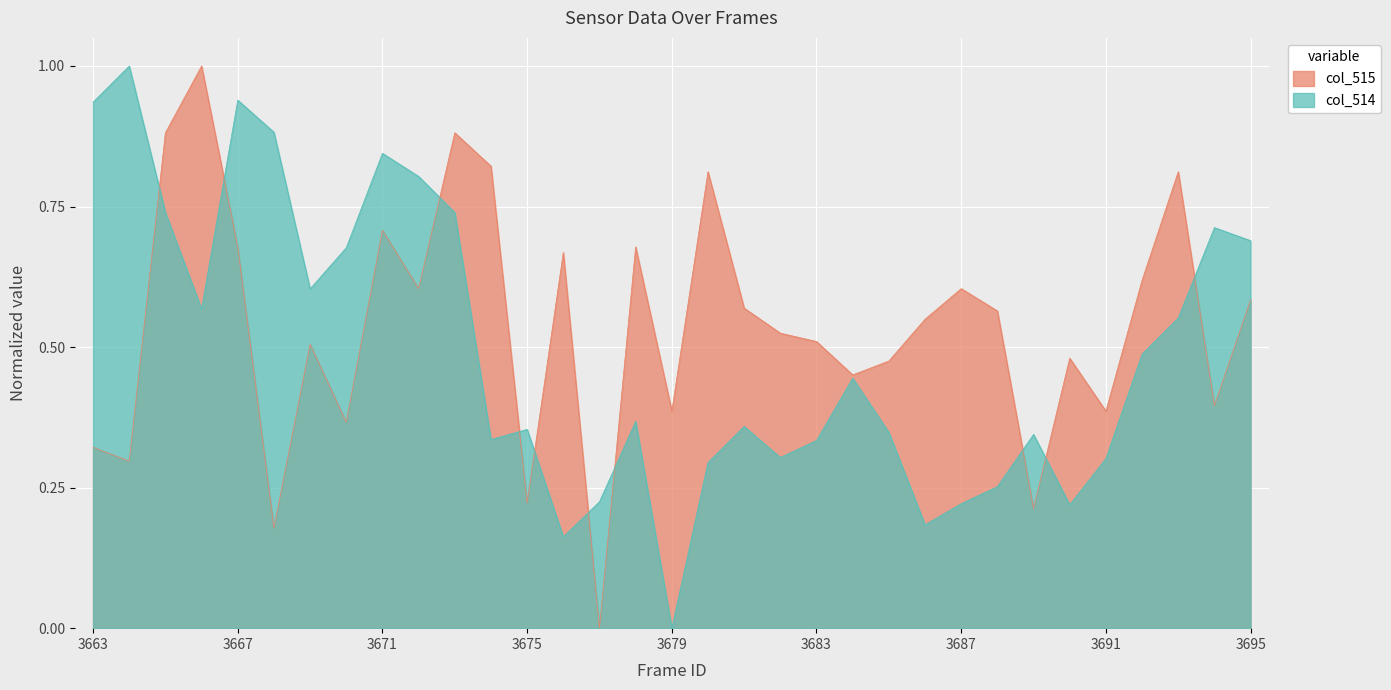

How many categories are shown in the chart?

33